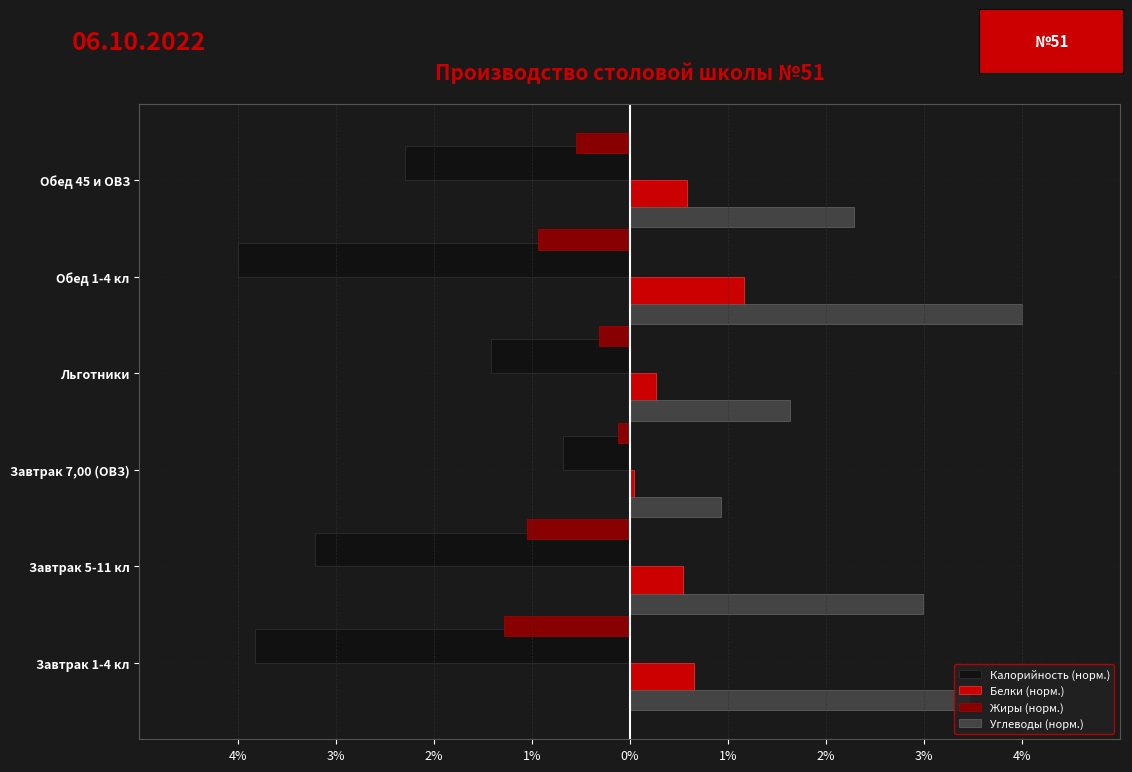

What are all the series names shown in the legend?

Калорийность (норм.), Белки (норм.), Жиры (норм.), Углеводы (норм.)